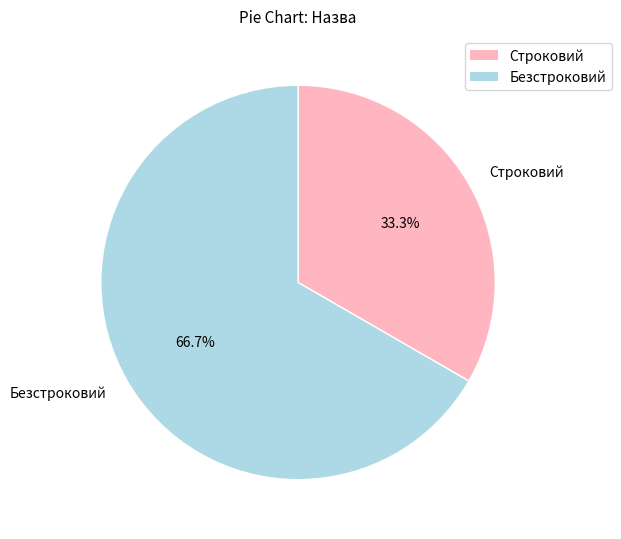

What portion of the pie excludes Безстроковий?

33.3%